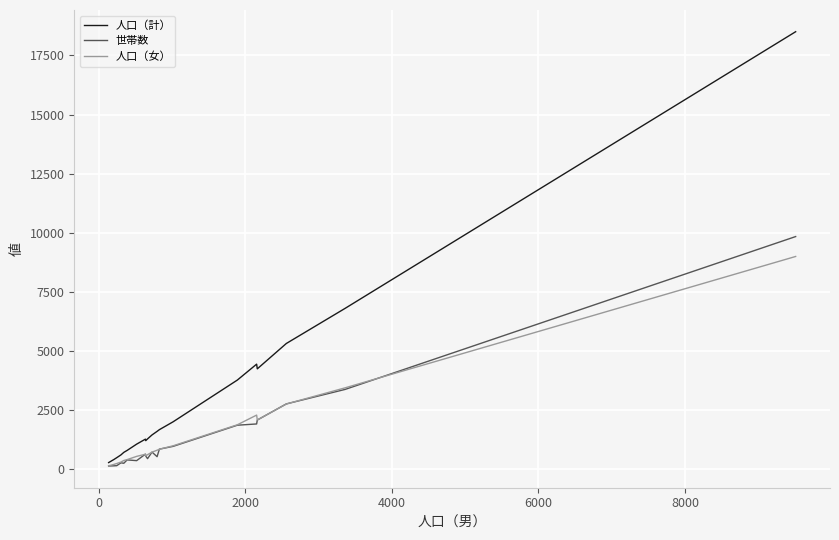

What is the maximum value for 人口（女）?

8997